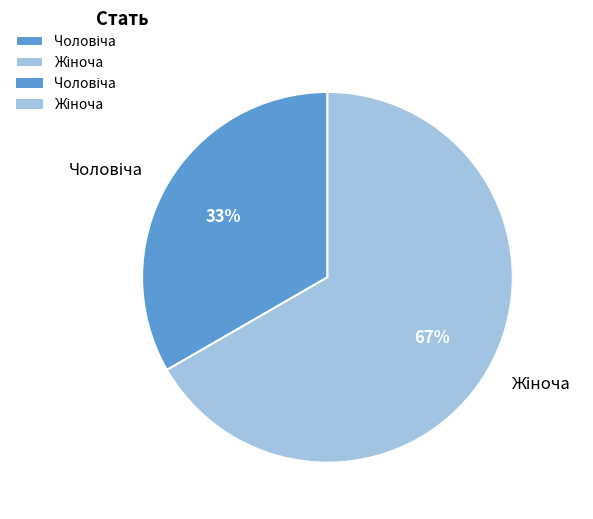

Does any single category account for the majority?

Yes